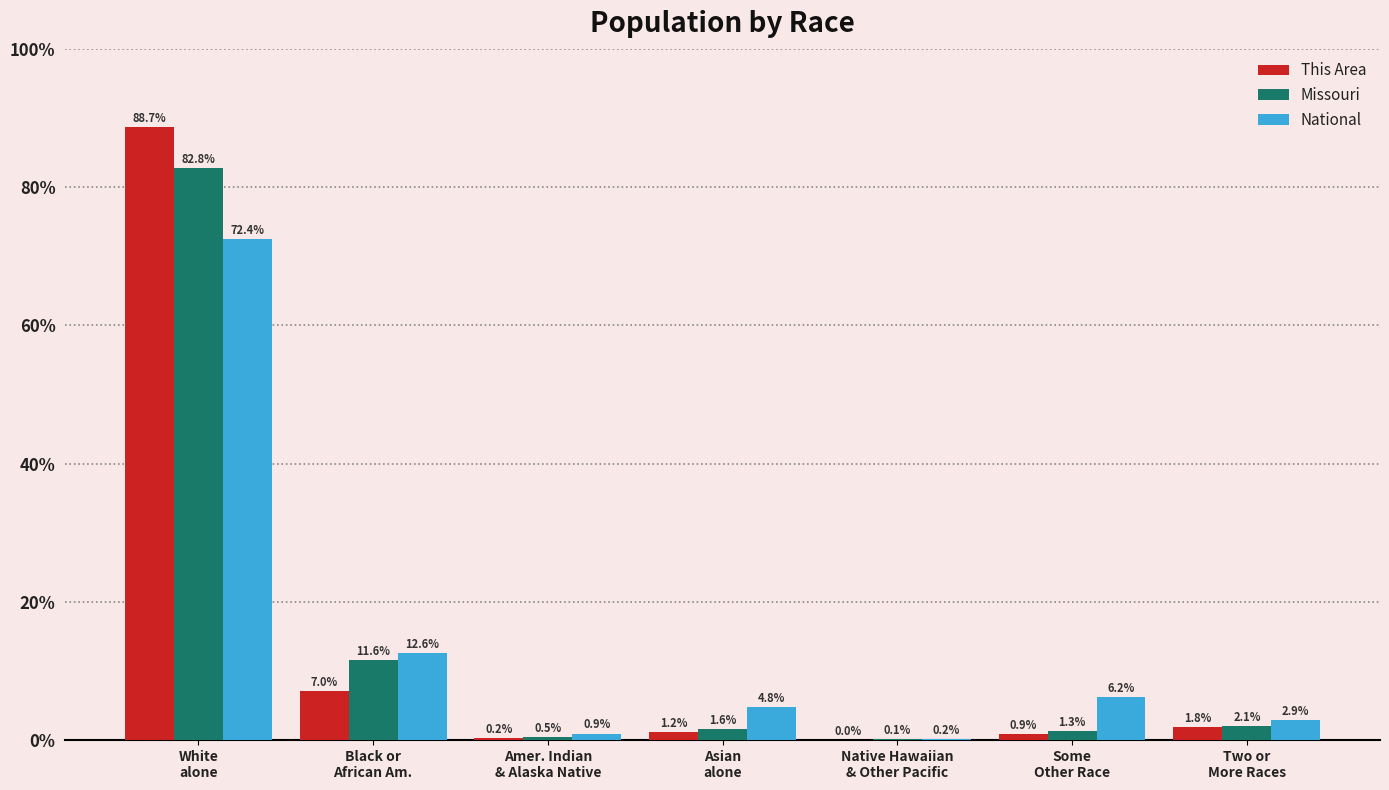

What is the maximum value shown in the chart?

88.7